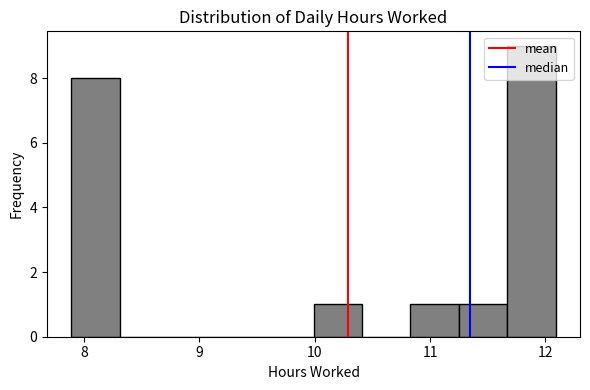

Reading left to right, transcribe this chart: for each bar, give the range it covers on the x-axis and its height. Neither the bar edges nor the heights are printed on the chart, so give them approximately, as read against the axes.

7.89 to 8.31: 8
8.31 to 8.73: 0
8.73 to 9.15: 0
9.15 to 9.57: 0
9.57 to 9.99: 0
9.99 to 10.41: 1
10.41 to 10.83: 0
10.83 to 11.25: 1
11.25 to 11.67: 1
11.67 to 12.09: 9